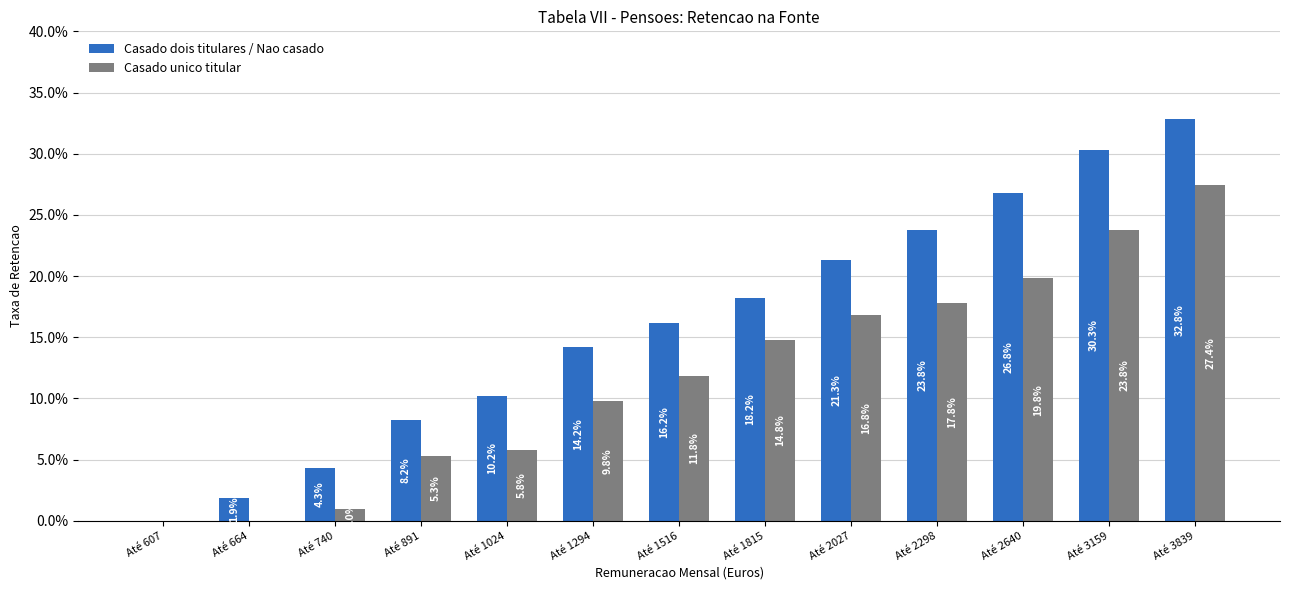

Which category has the lowest value in the Casado dois titulares / Nao casado series?

Até 607